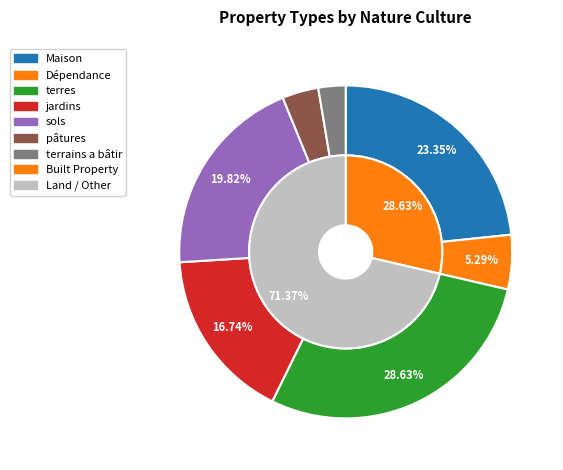

To the nearest percent, what is the combined percentage of terres and sols?

48%